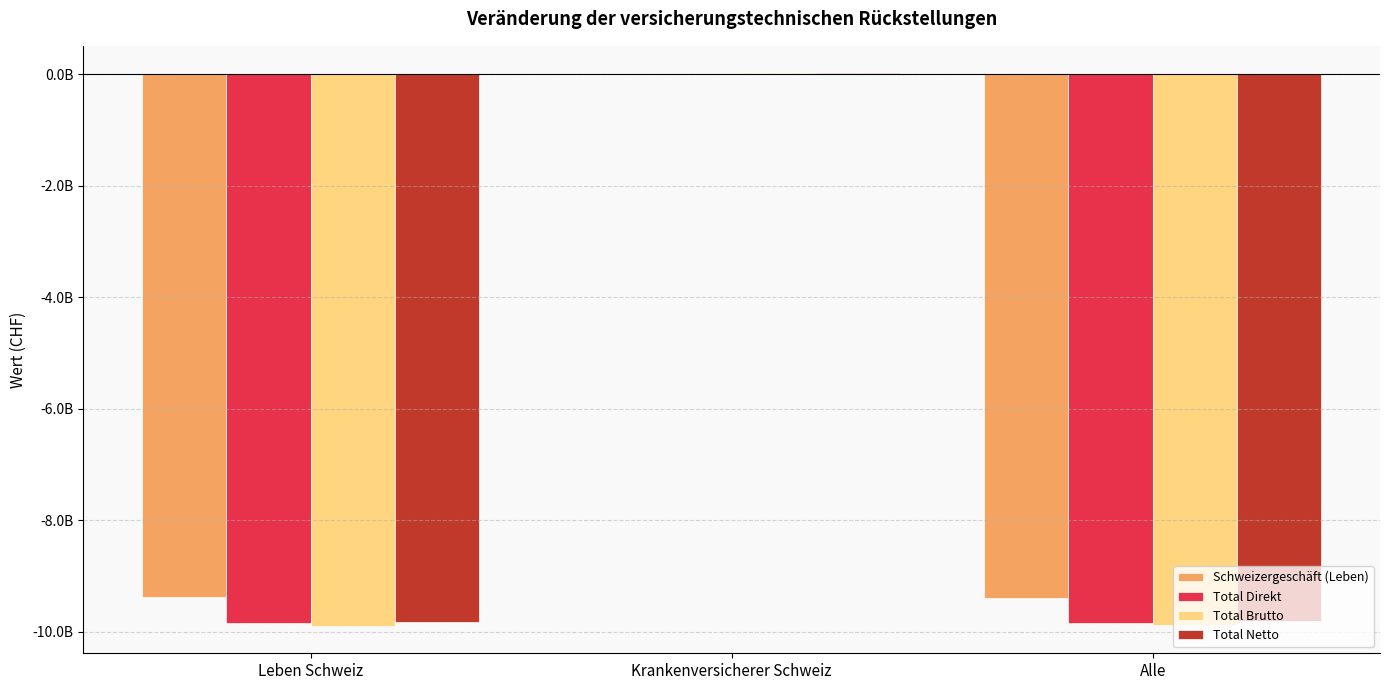

Are the bars grouped side by side (vs. stacked)?

Yes